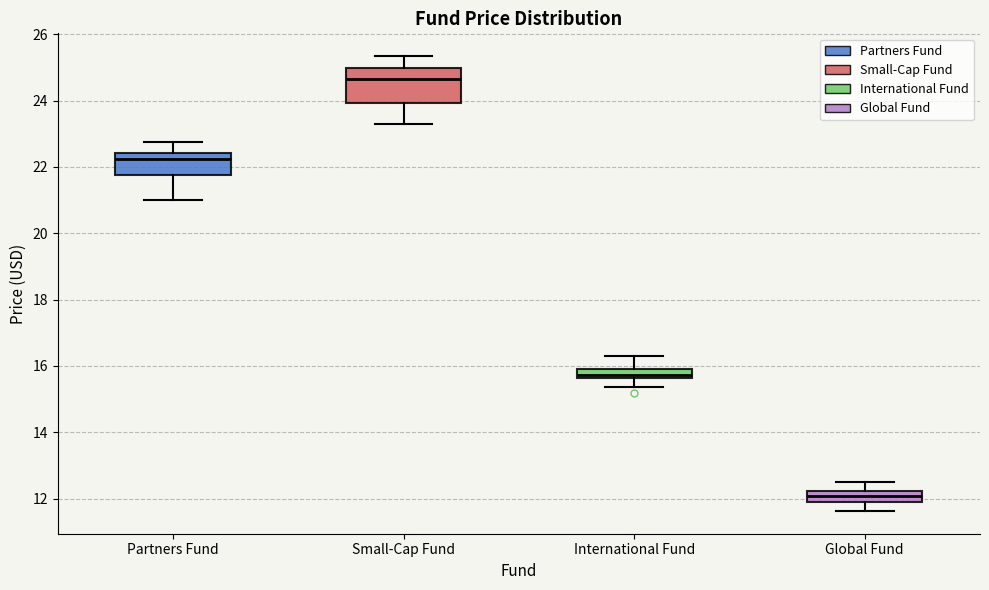

Which box has the lowest median line?

Global Fund